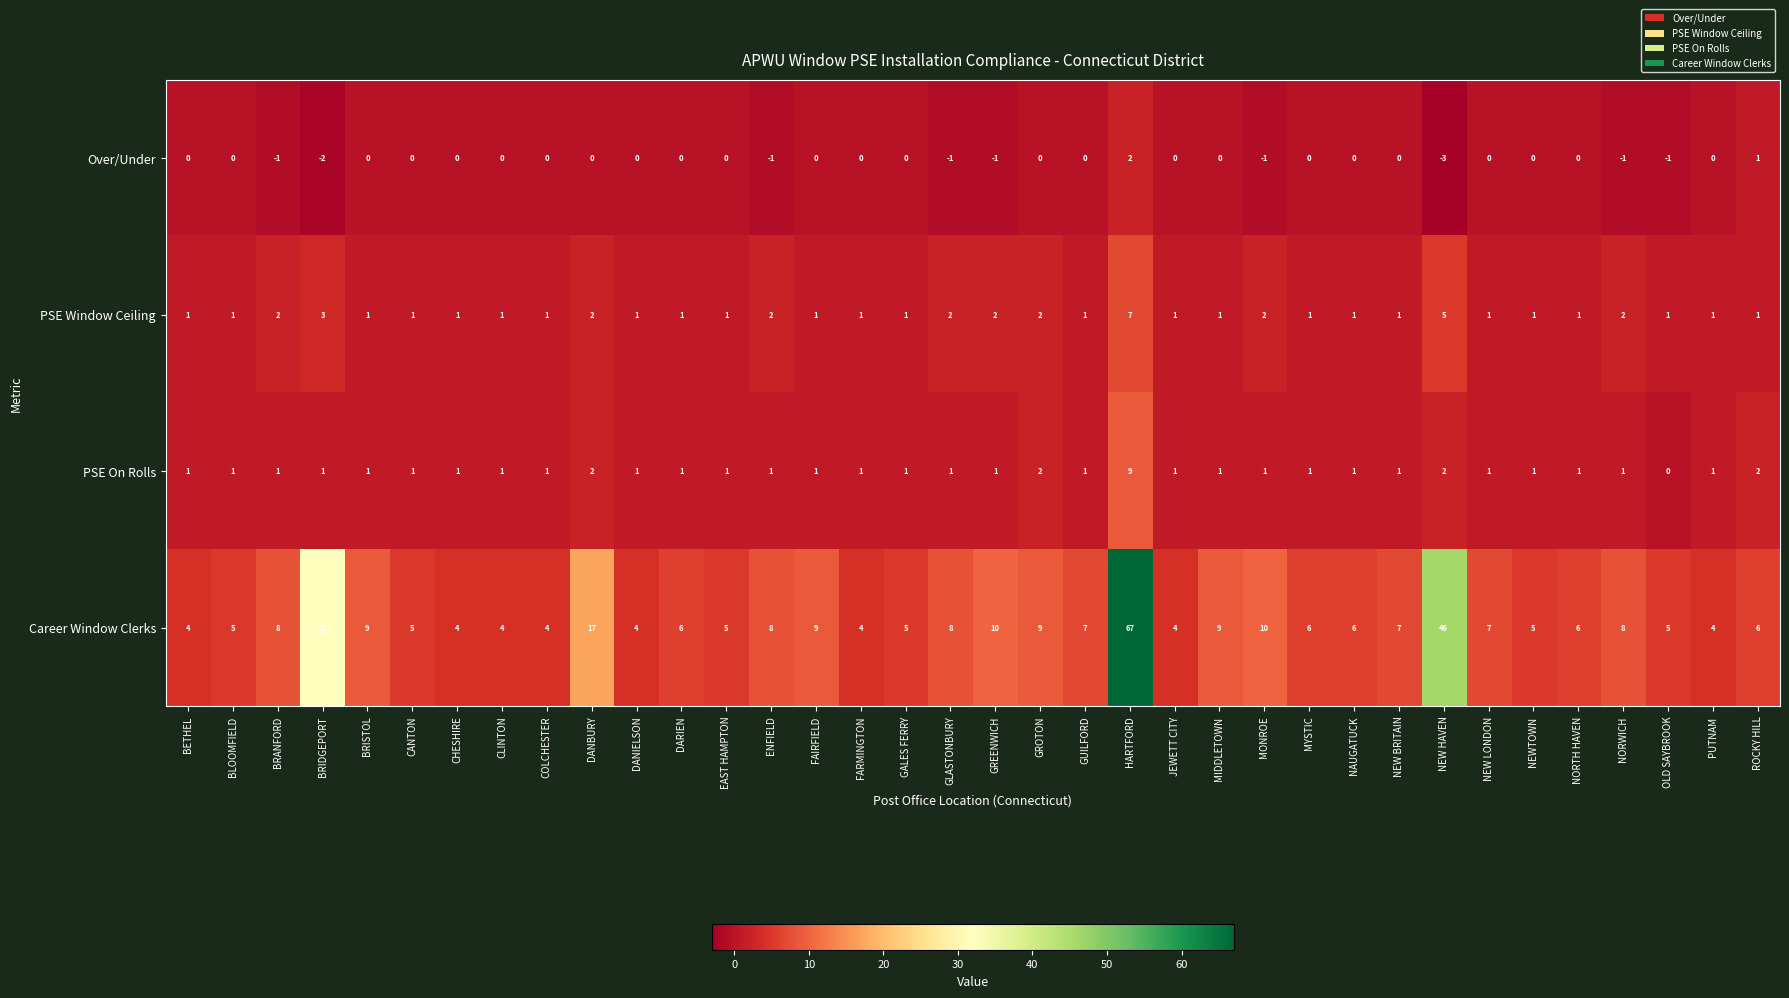

How many series are shown in this chart?

4